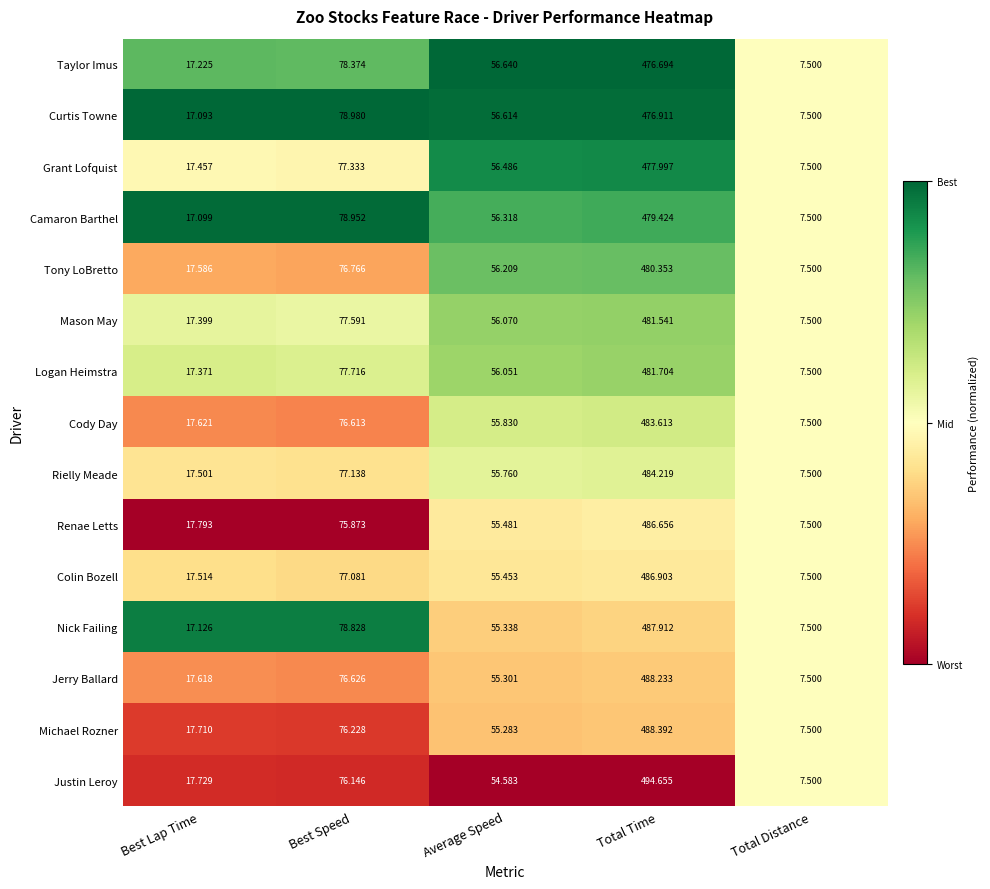

List the series in order of their peak value, highest first.

Justin Leroy, Michael Rozner, Jerry Ballard, Nick Failing, Colin Bozell, Renae Letts, Rielly Meade, Cody Day, Logan Heimstra, Mason May, Tony LoBretto, Camaron Barthel, Grant Lofquist, Curtis Towne, Taylor Imus